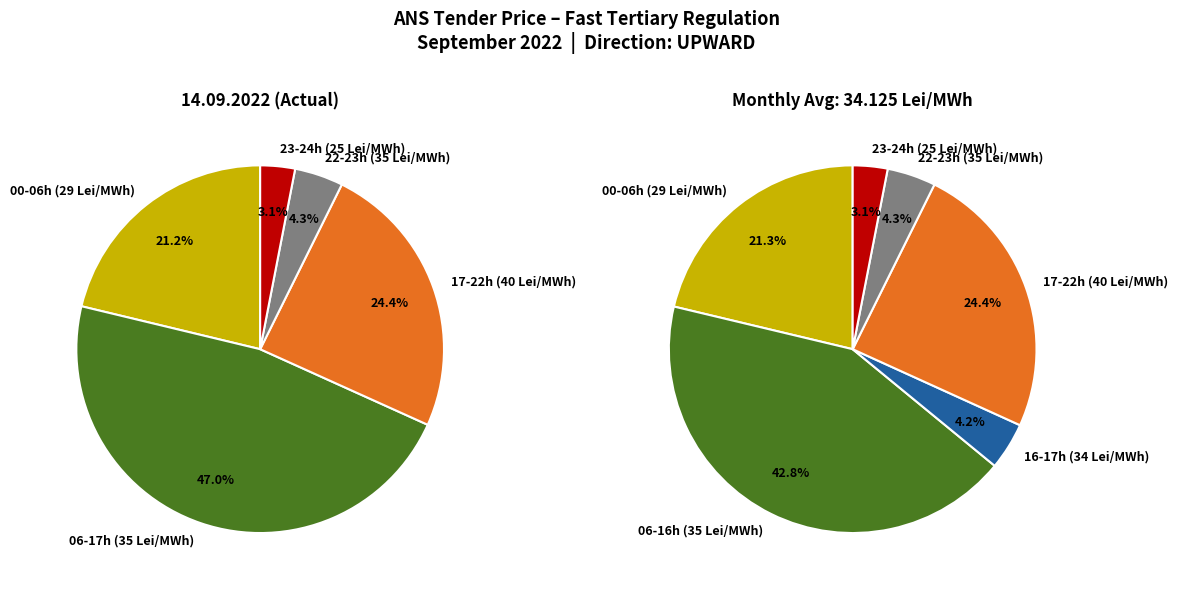

Is there a majority slice in this chart?

No